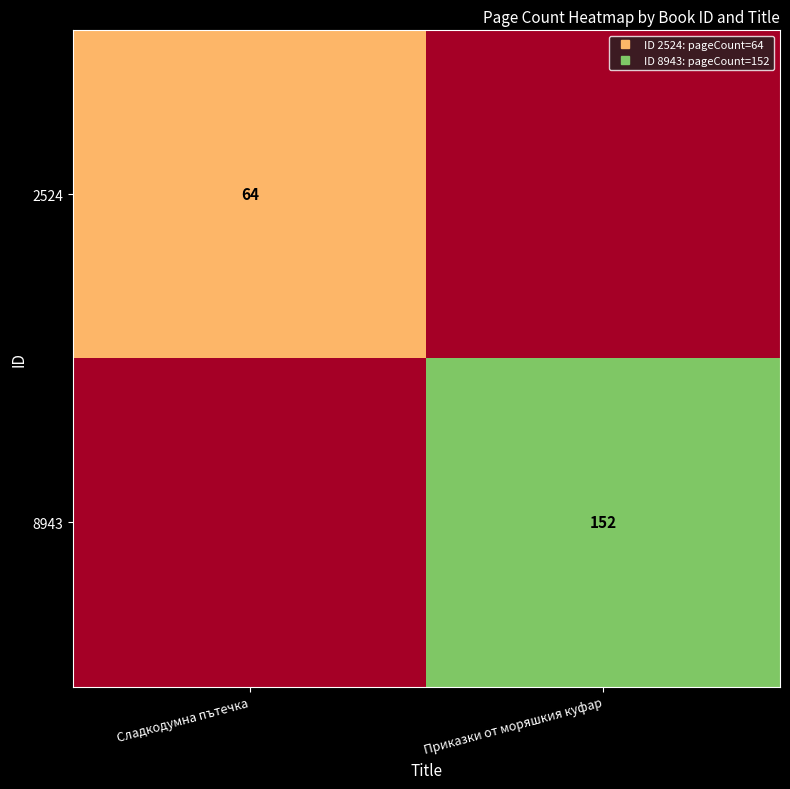

What is the difference between the maximum and minimum values in the 8943 series?

152